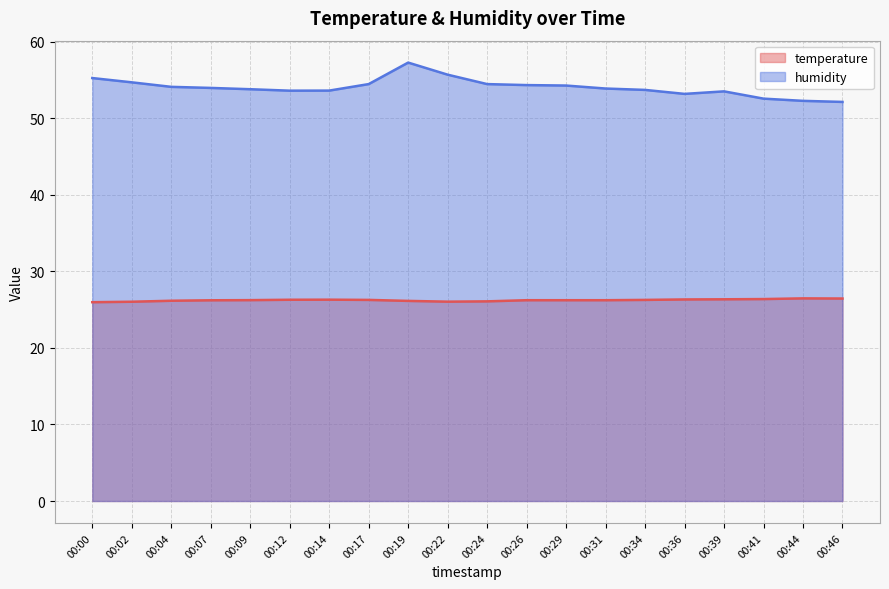

Read the humidity value at 00:31.

53.9